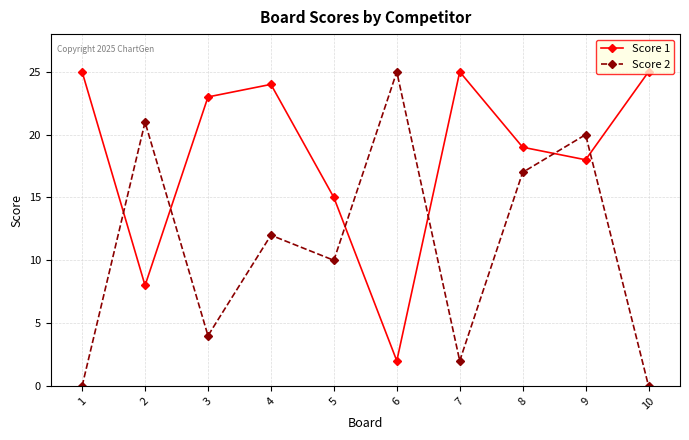

What is the difference between the maximum and second lowest values in the Score 2 series?

25